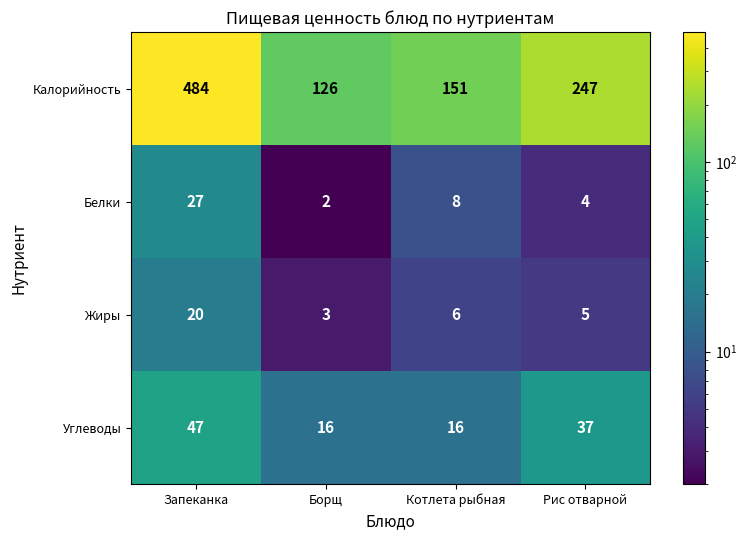

Is it true that Жиры equals 3 at Борщ?

True